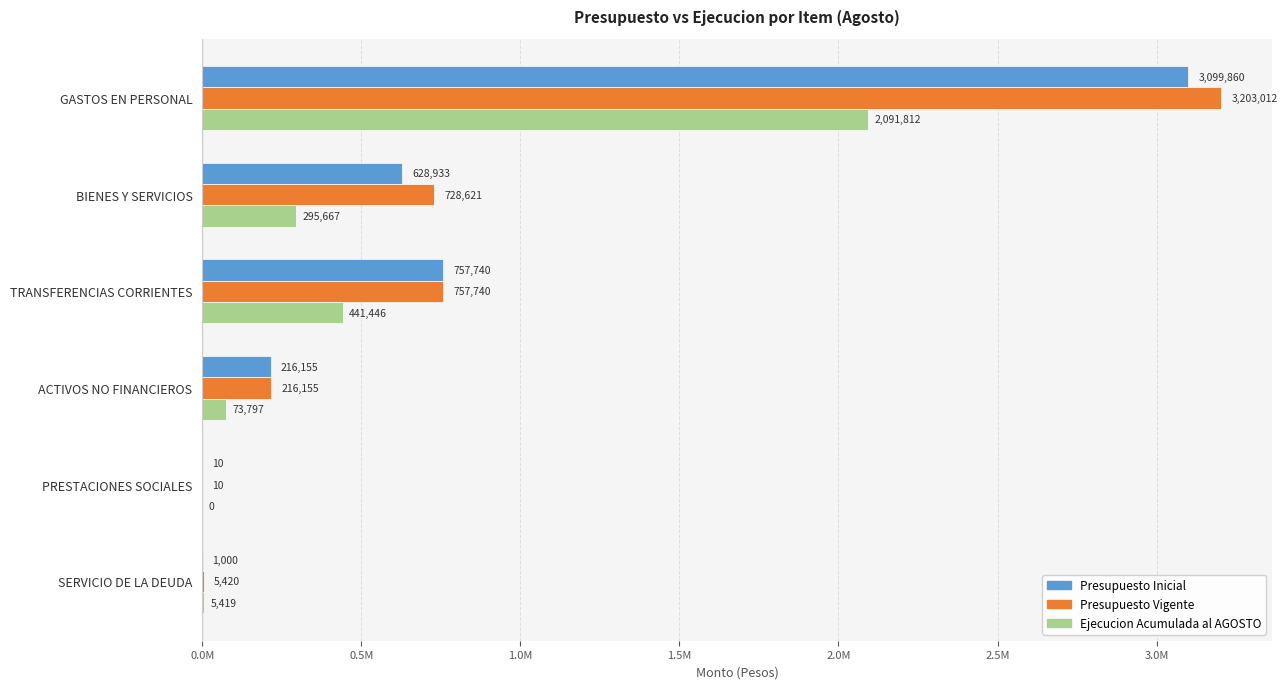

What is the difference between the maximum and minimum values in the Ejecucion Acumulada al AGOSTO series?

2091812